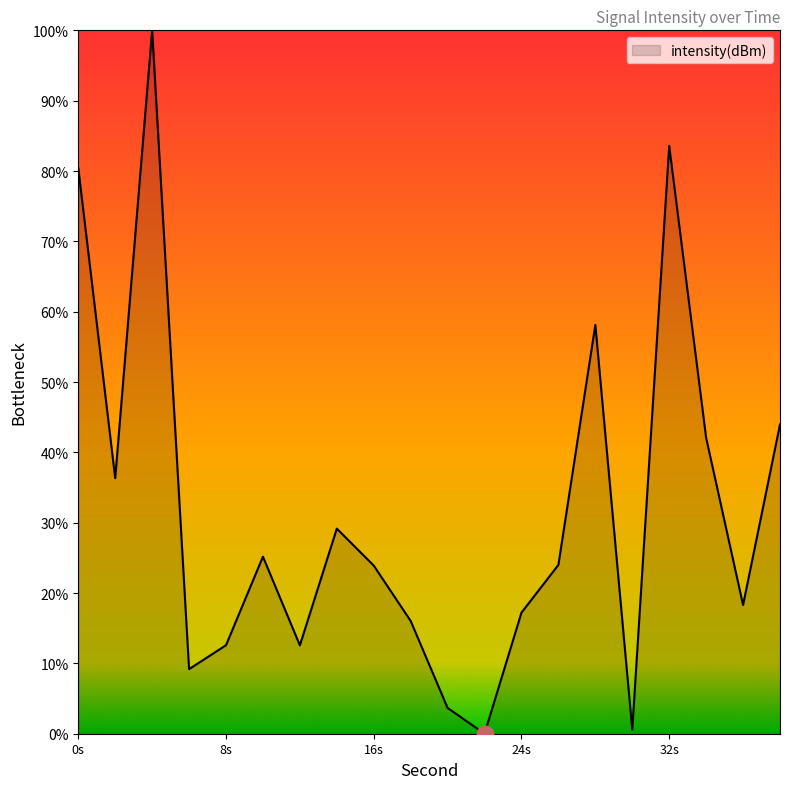

What is the maximum value shown in the chart?

100.0